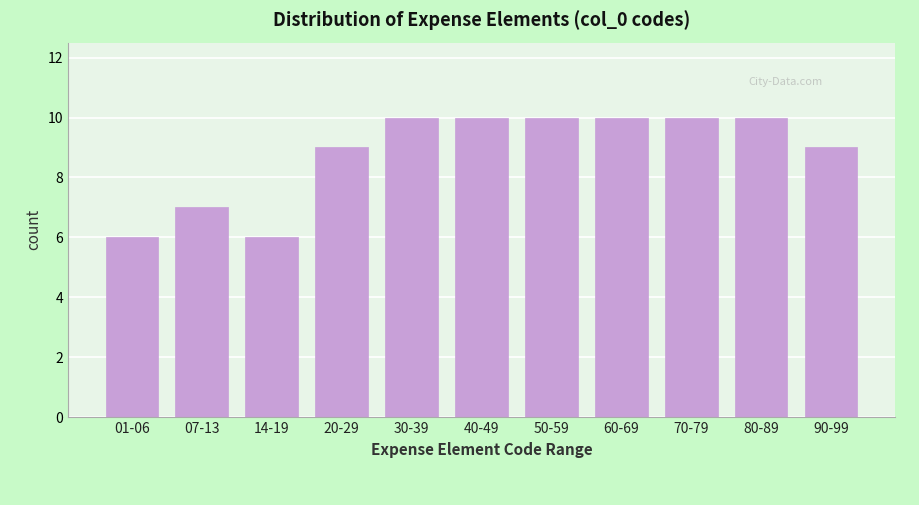

Reading left to right, extract all data points from this chart.

01-06=6	07-13=7	14-19=6	20-29=9	30-39=10	40-49=10	50-59=10	60-69=10	70-79=10	80-89=10	90-99=9